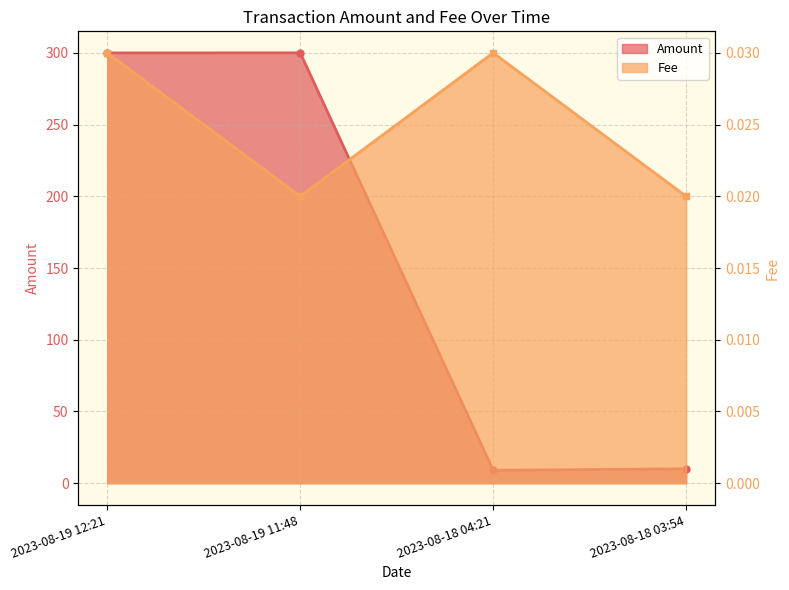

Reading left to right, transcribe all the data shown in this chart.

Amount: 2023-08-19 12:21=300.0	2023-08-19 11:48=300.0	2023-08-18 04:21=9.0	2023-08-18 03:54=10.0
Fee: 2023-08-19 12:21=0.0	2023-08-19 11:48=0.0	2023-08-18 04:21=0.0	2023-08-18 03:54=0.0